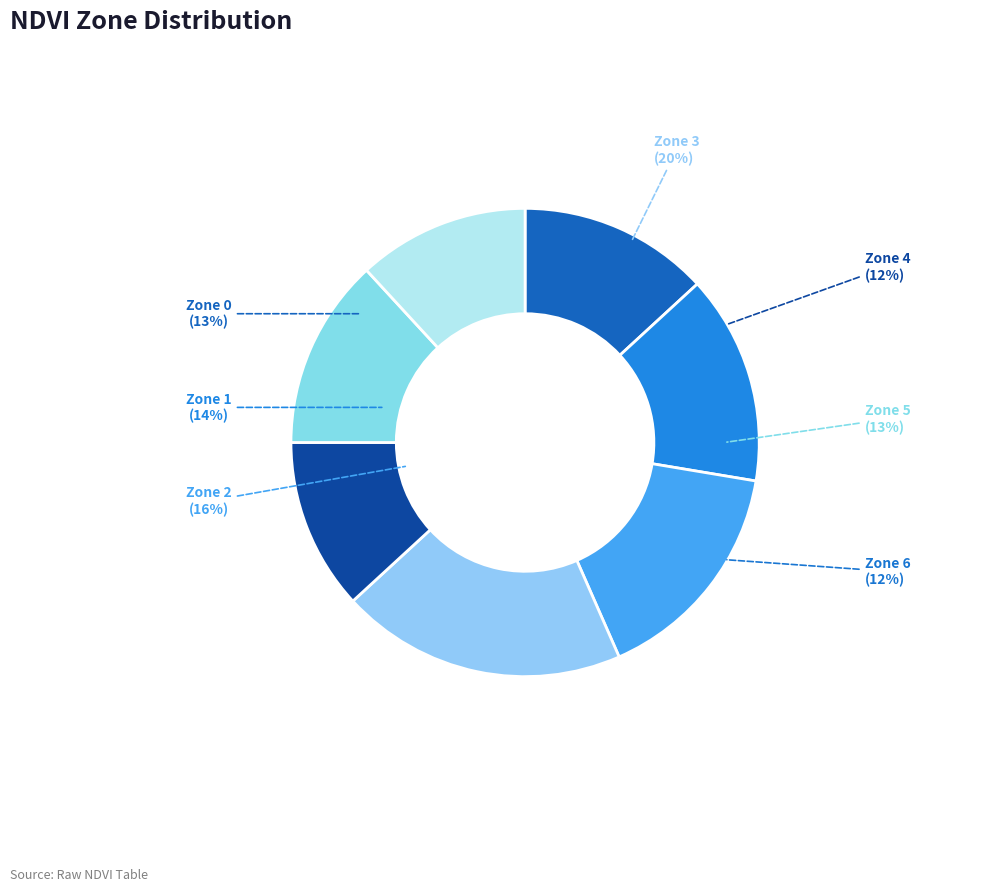

Combined, do Zone 5 and Zone 3 account for over 50%?

No